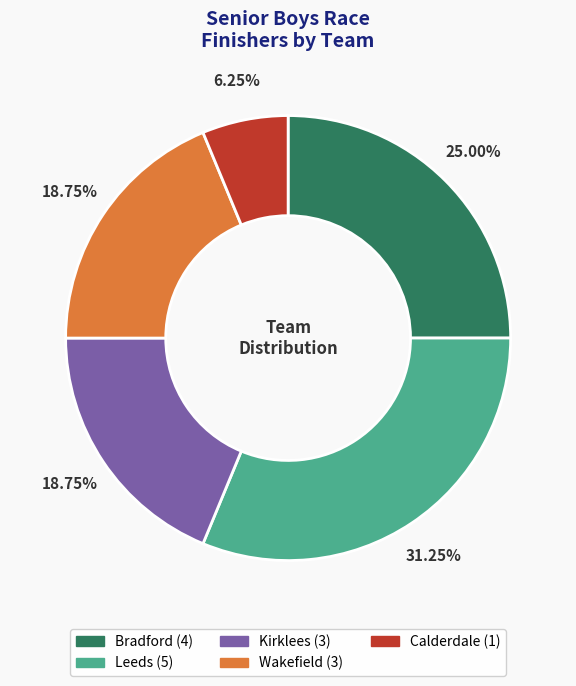

Do Bradford and Leeds together represent more than half of the pie?

Yes